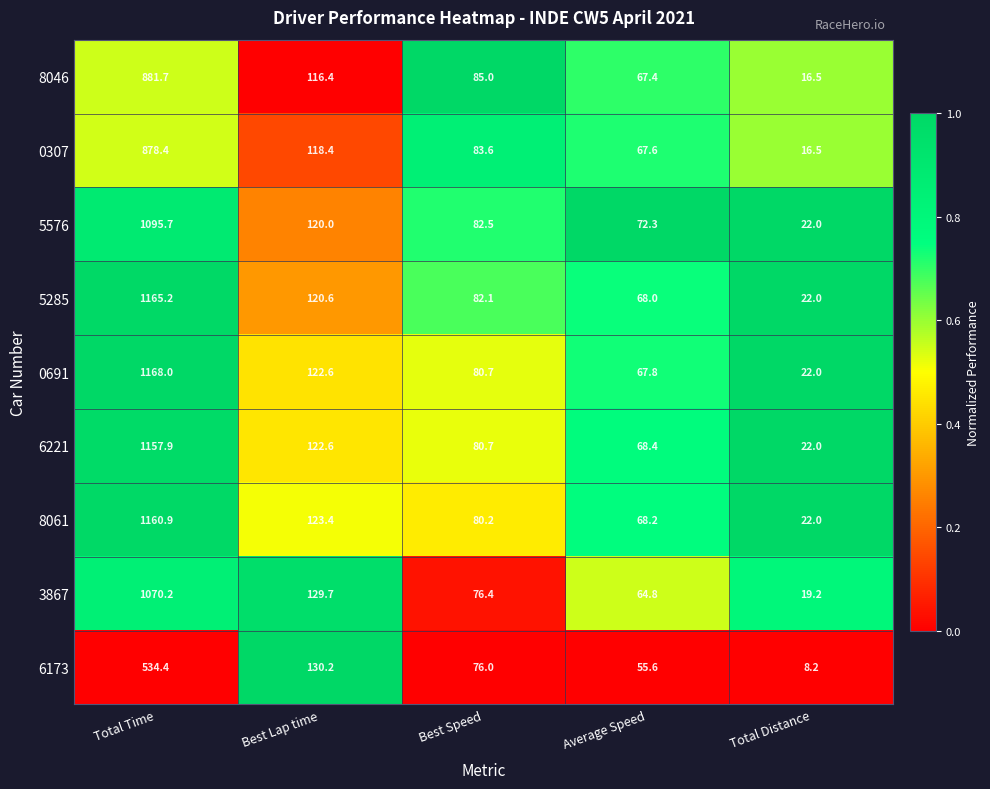

What value does the 5285 series have at Best Speed?

82.1